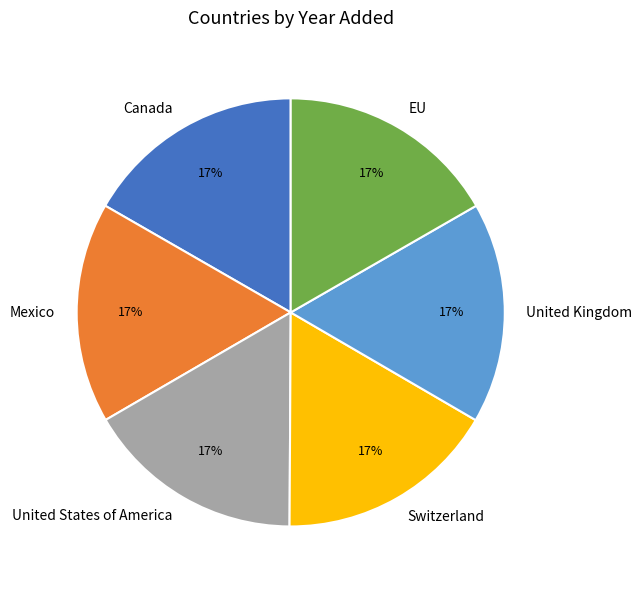

True or false: Mexico accounts for 28% of the total.

False